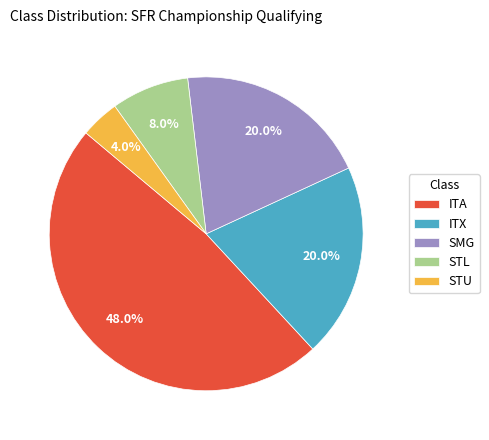

The STL slice represents 1% of the pie. True or false?

False